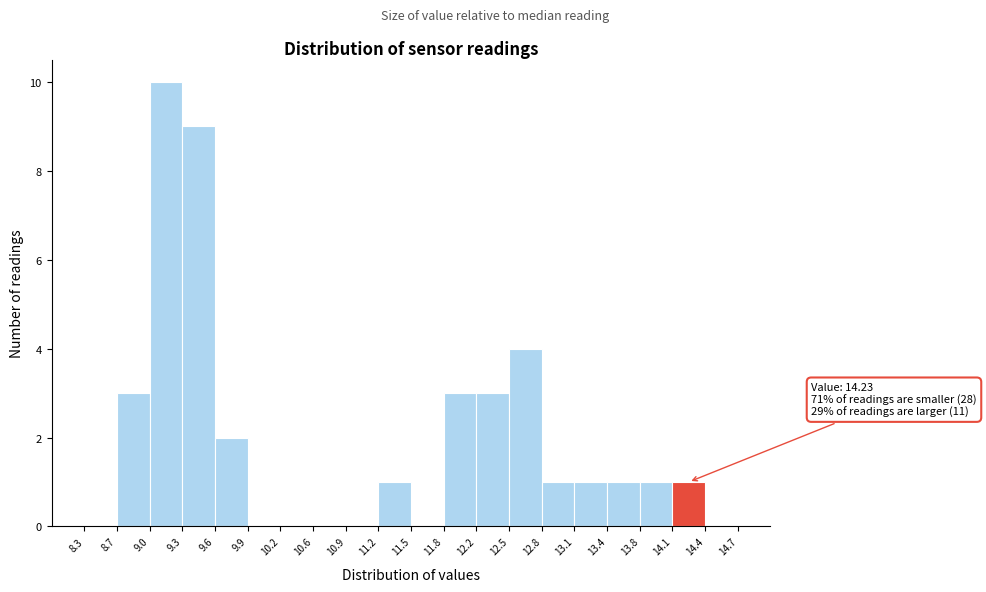

Over which range of the x-axis is the bar tallest?

9.0 to 9.3